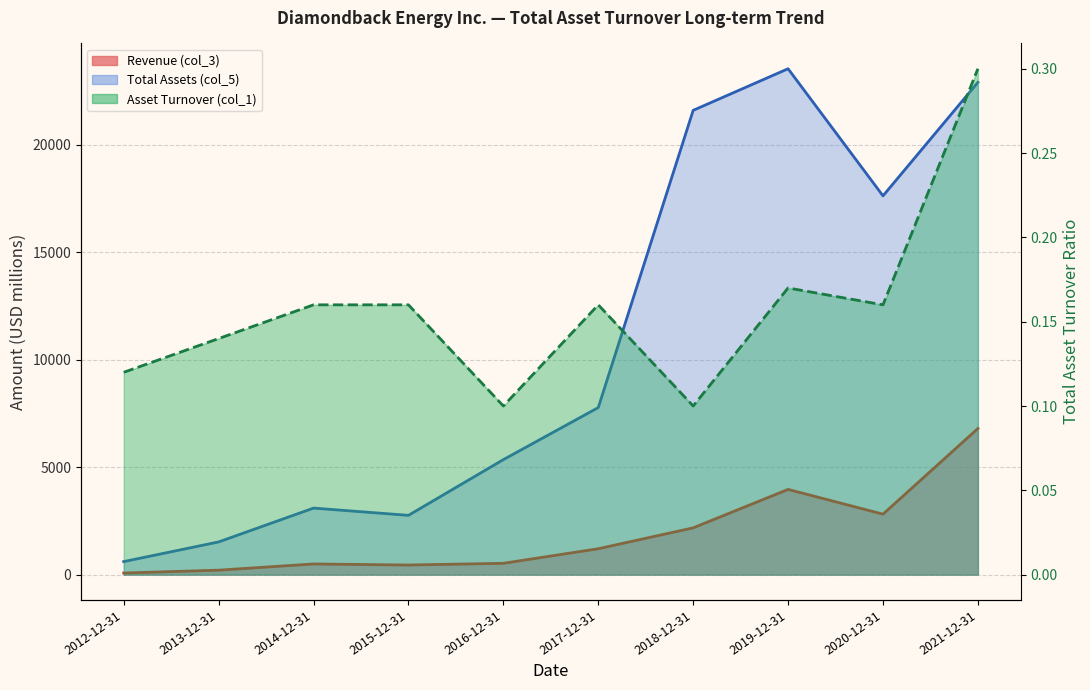

What is the highest value of the Revenue (col_3) series?

6797.0